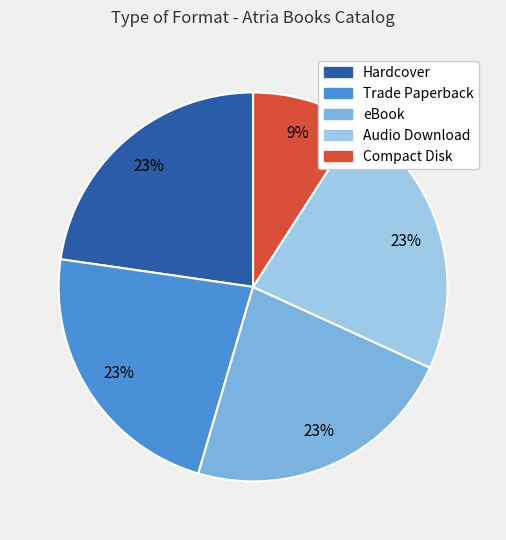

To the nearest percent, what is the difference between the largest and smallest slice percentages?

14%